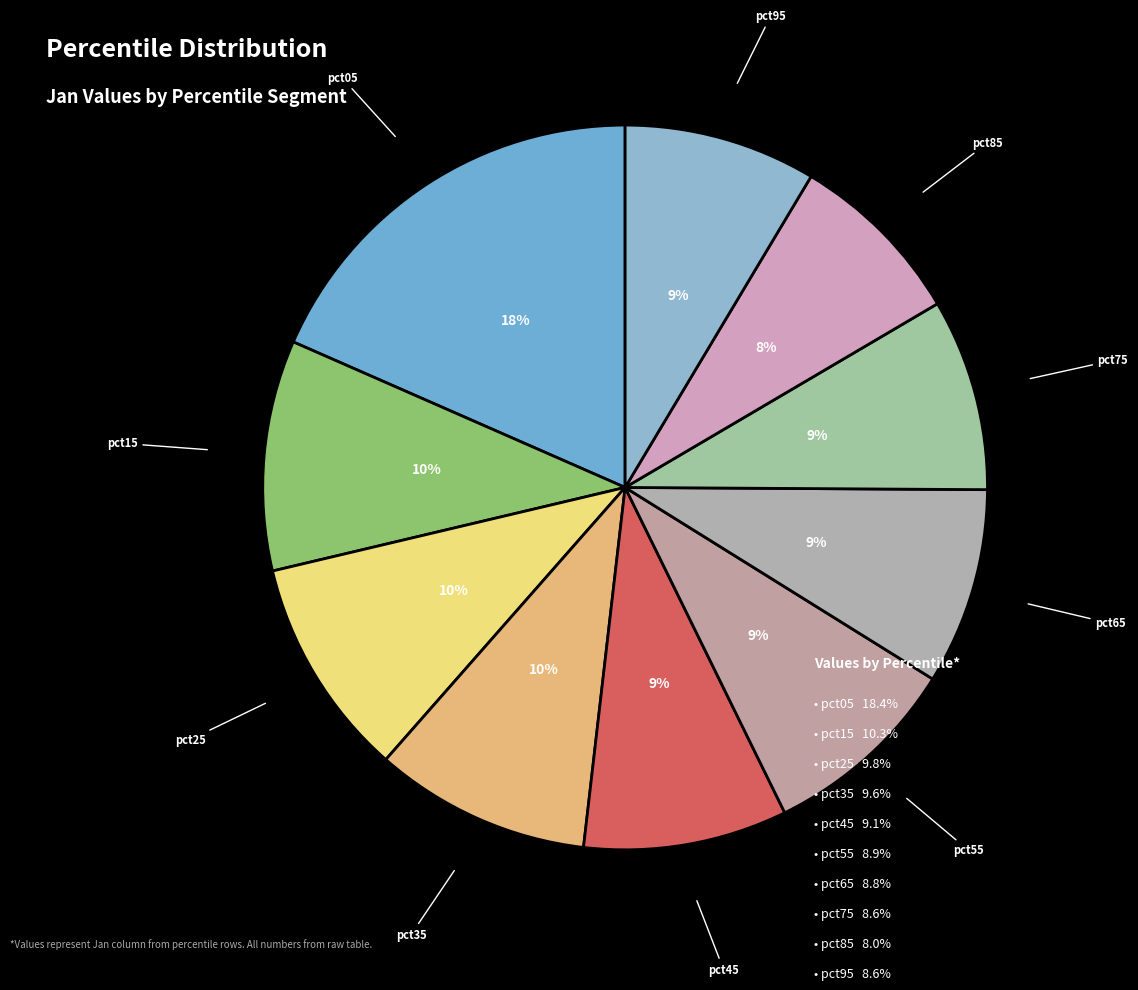

To the nearest percent, what percentage of the pie is pct45?

9%